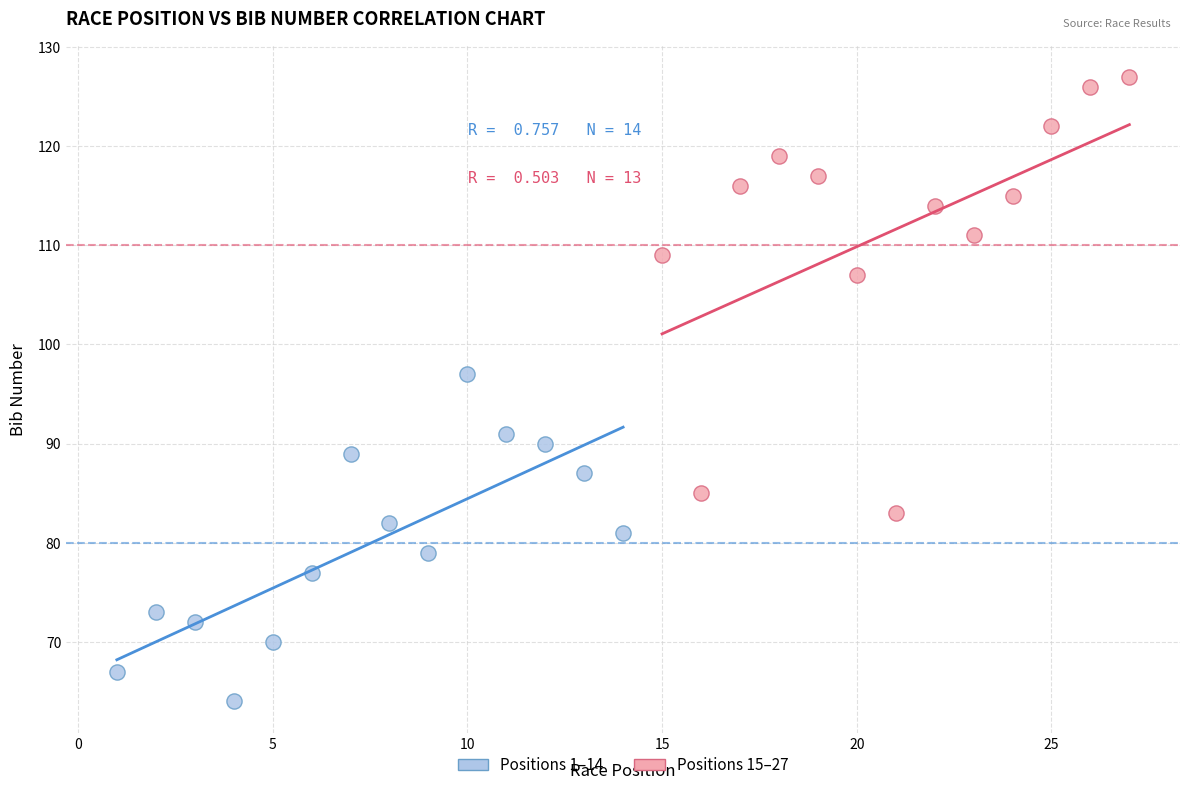

Which series reaches the maximum Y coordinate?

Positions 15–27